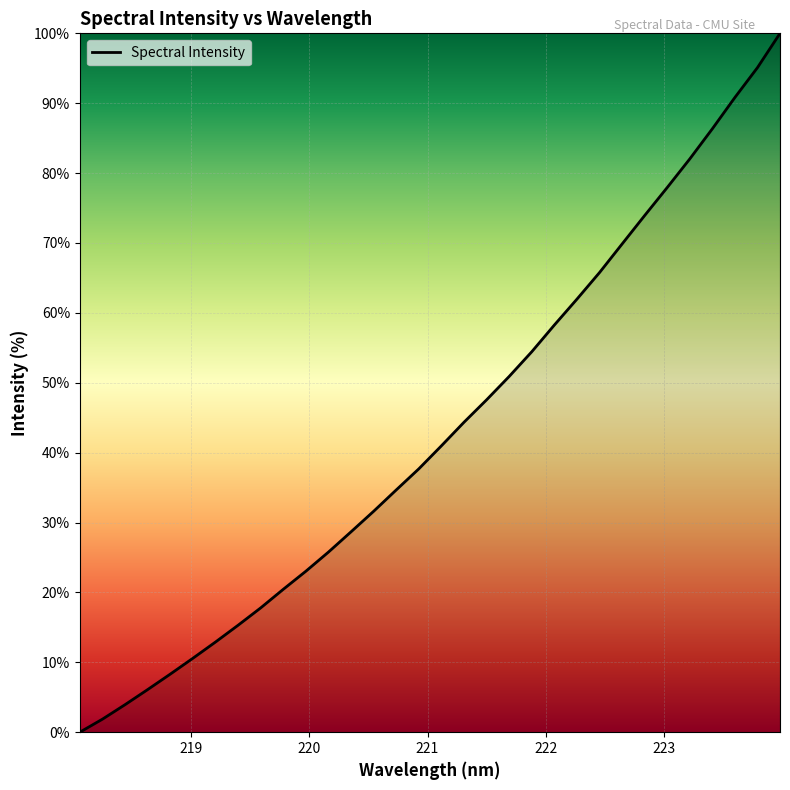

What is the greatest value displayed?

100.0